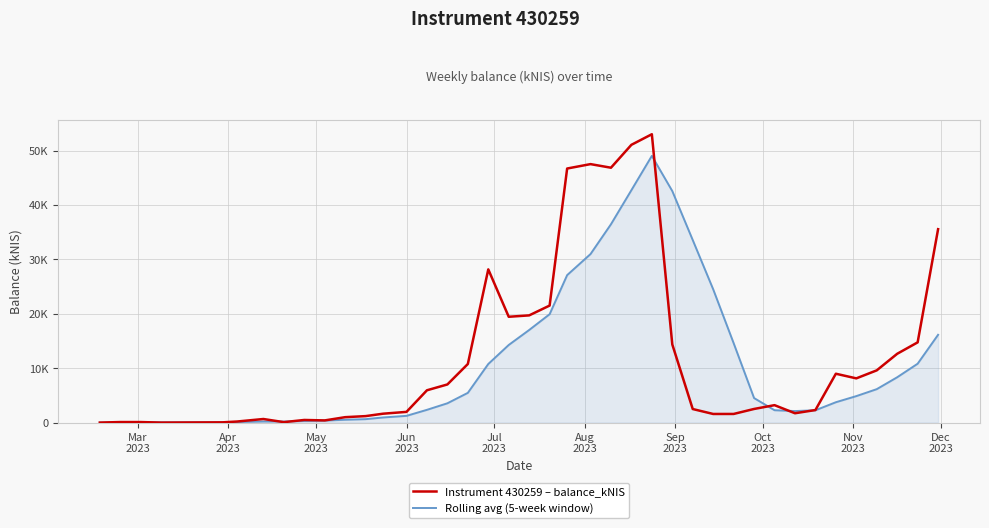

What are all the series names shown in the legend?

Instrument 430259 – balance_kNIS, Rolling avg (5-week window)